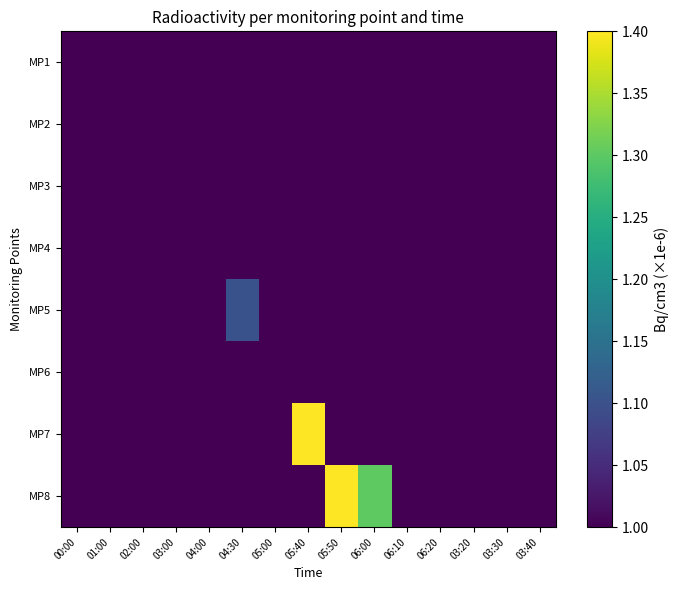

At 03:00, list the series in order from largest to smallest.

MP1, MP2, MP3, MP4, MP5, MP6, MP7, MP8